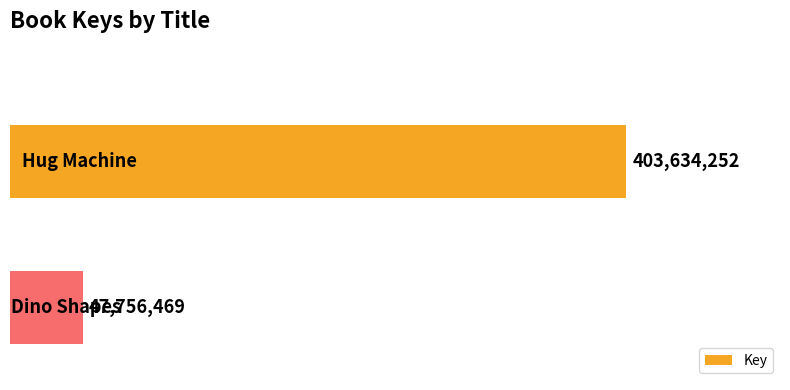

What is the smallest value displayed?

47756469